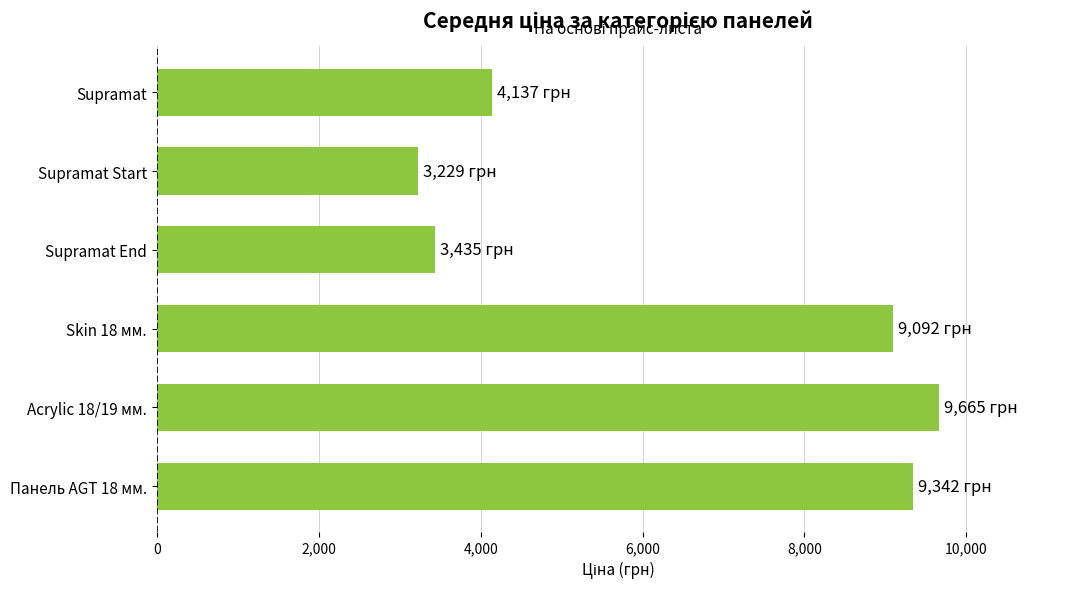

Reading bottom to top, transcribe all the data shown in this chart.

Панель AGT 18 мм.=9342.0	Acrylic 18/19 мм.=9664.7	Skin 18 мм.=9092.0	Supramat End=3434.6	Supramat Start=3228.8	Supramat=4136.6